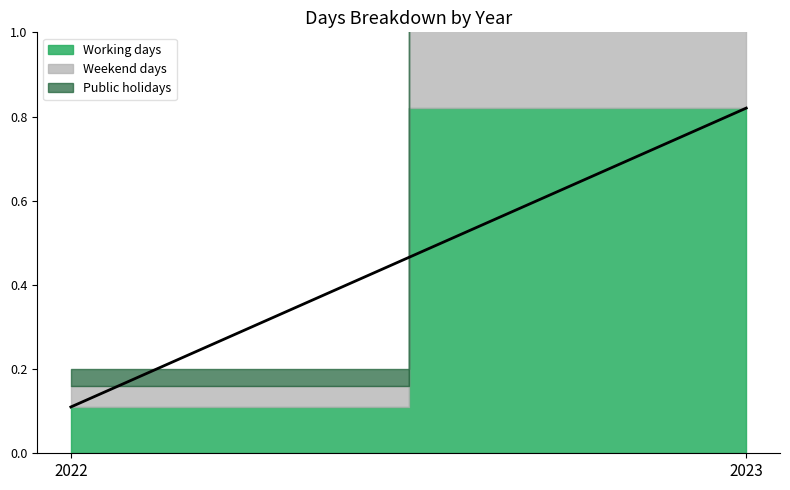

True or false: Working days has a value of 112 at 2023.

False